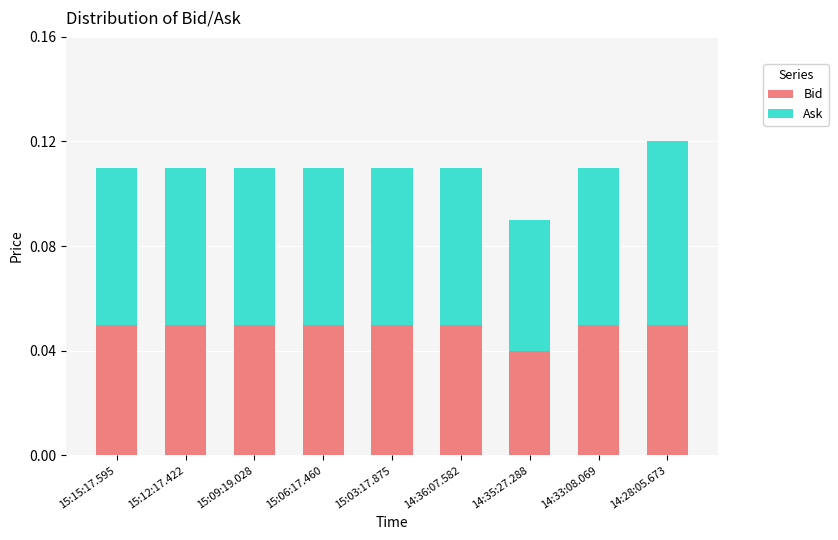

Where is Bid nearest to the value 0?

14:35:27.288